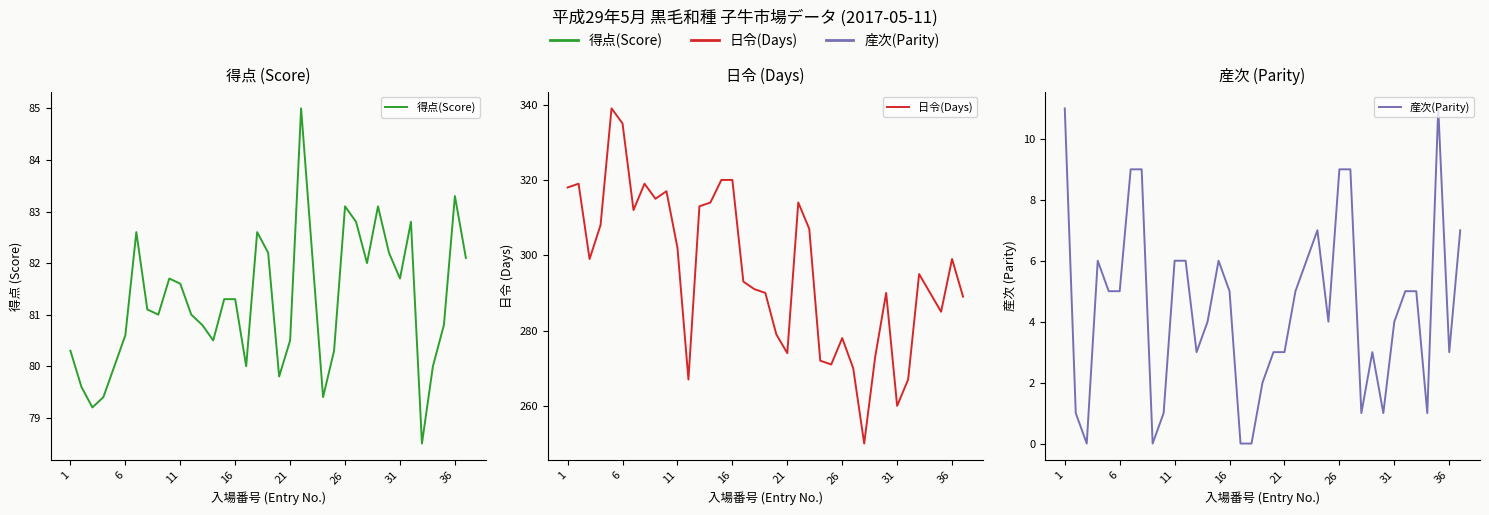

How many positive values does the 産次(Parity) series have?

33